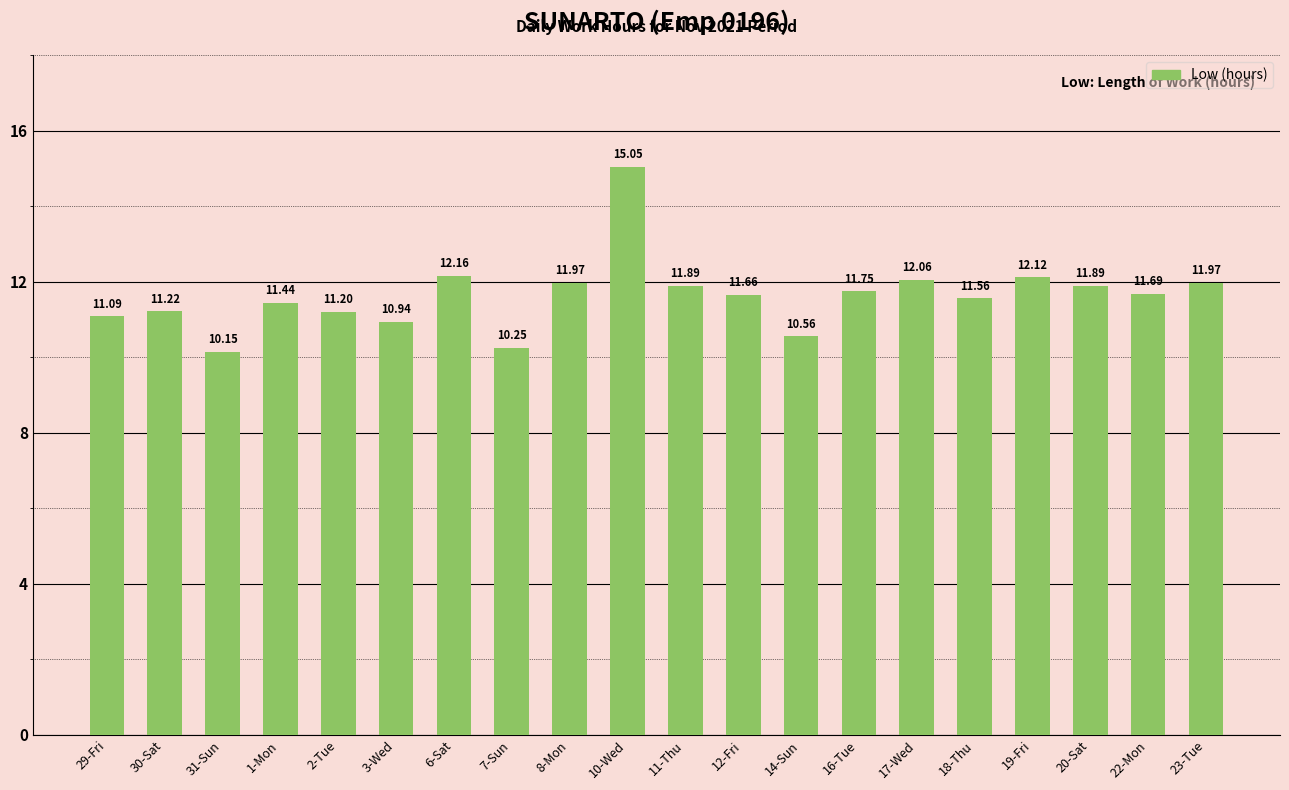

How many values are below 11?

4